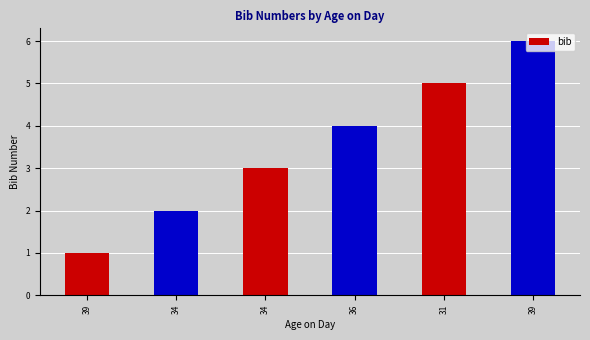

Does the chart contain any negative values?

No